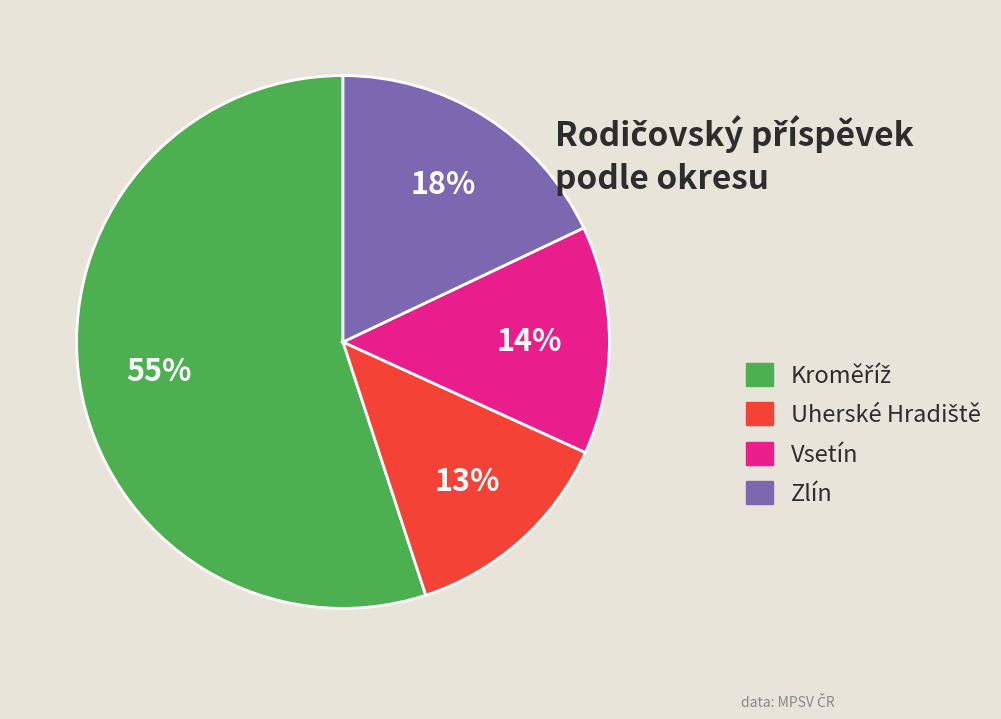

To the nearest percent, what is the combined percentage of Vsetín and Zlín?

32%